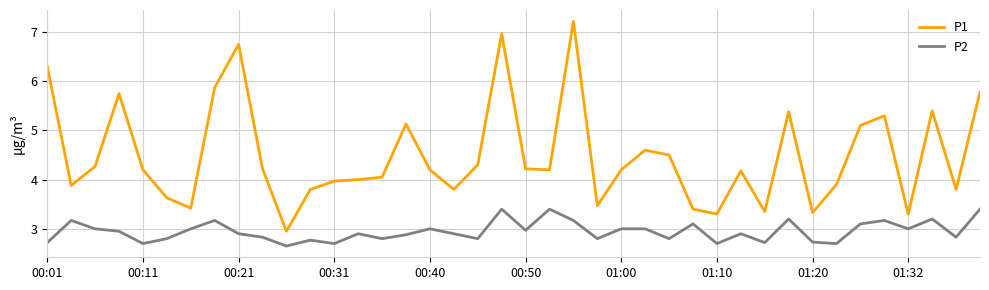

Which series has the largest range (max minus min)?

P1